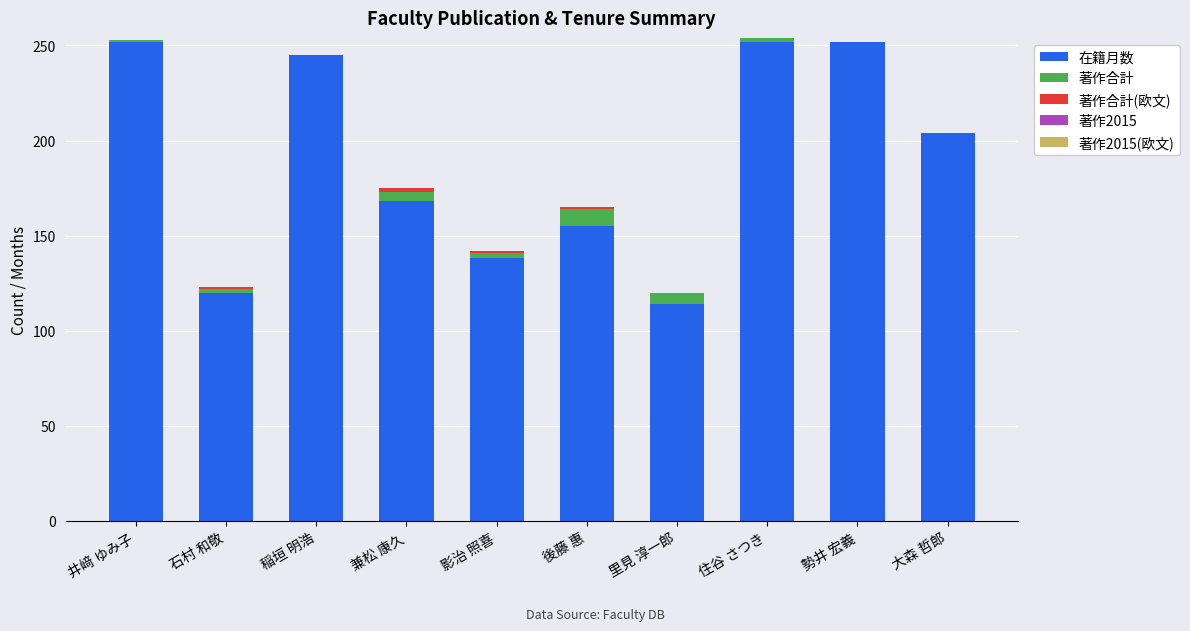

True or false: 在籍月数 has a value of 47 at 影治 照喜.

False